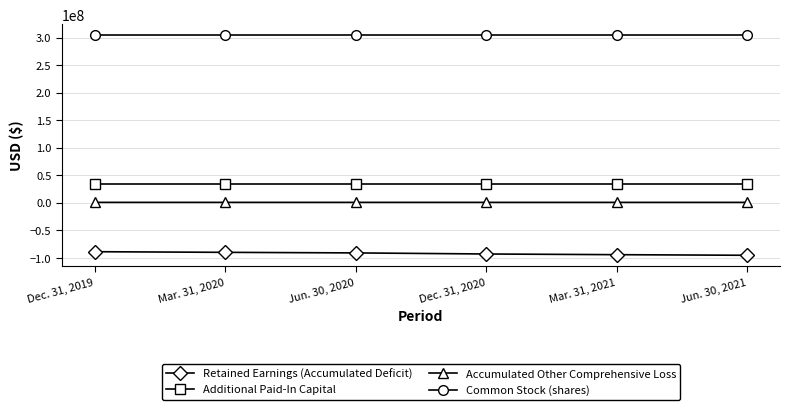

How many data points does each series have?

6